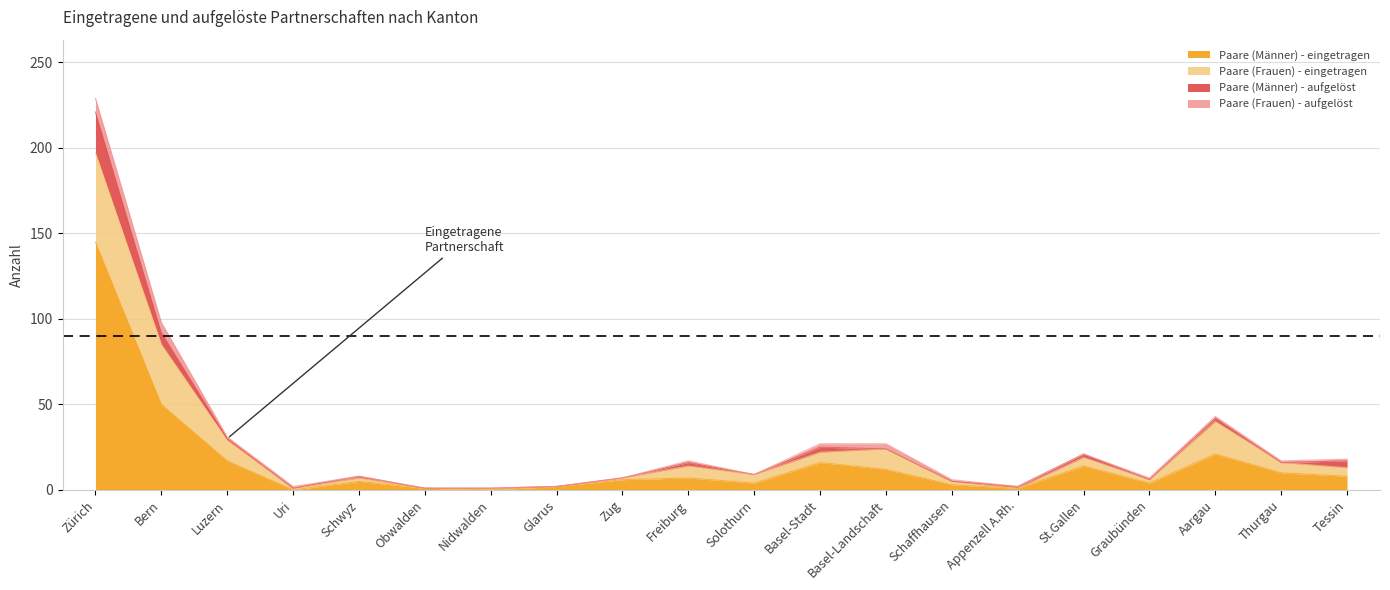

What is the difference between the maximum and minimum values in the Paare (Frauen) - eingetragen series?

52